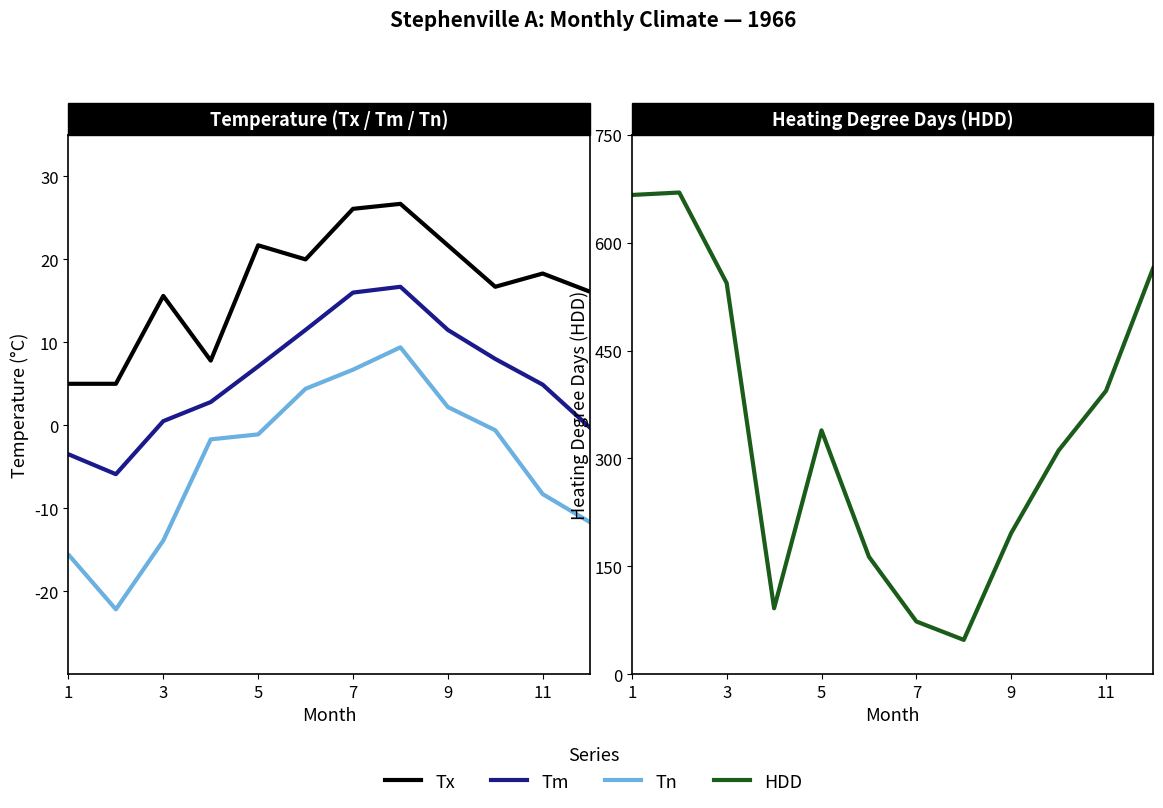

Is the value of Tm at 1 greater than the value of HDD at 3?

No